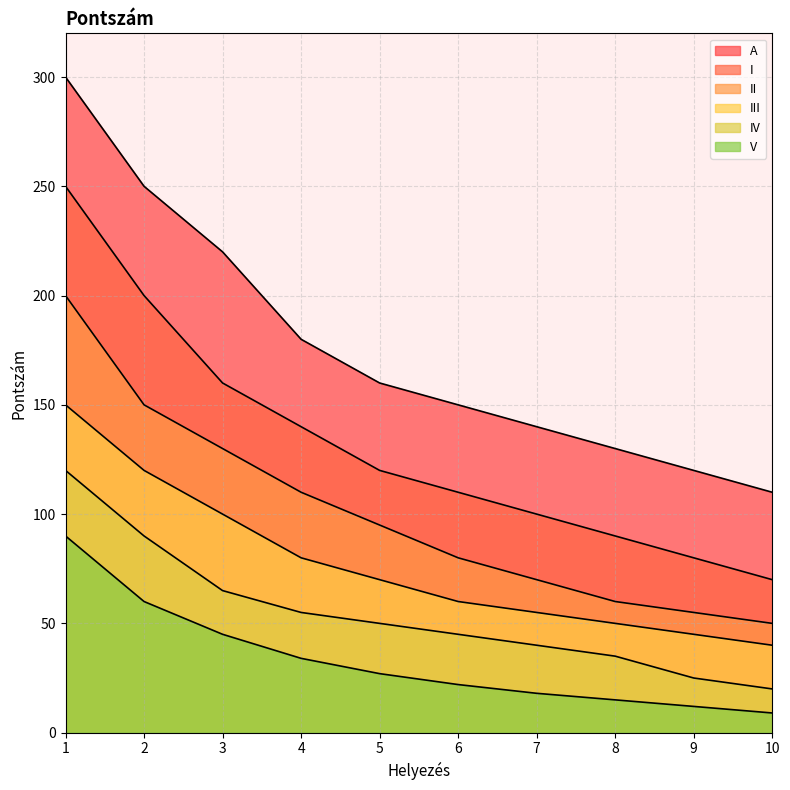

Which category has the highest value across all series?

1